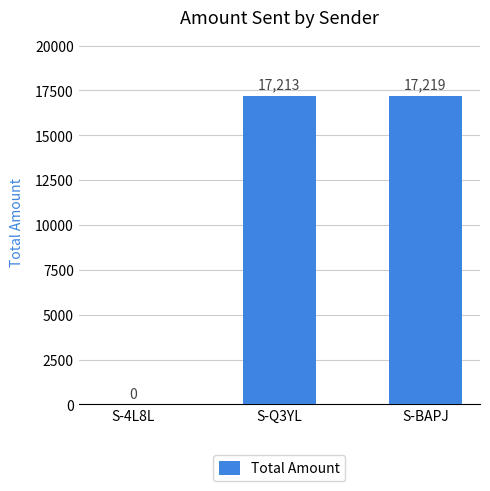

What is the change in value from S-4L8L to S-Q3YL?

+17213